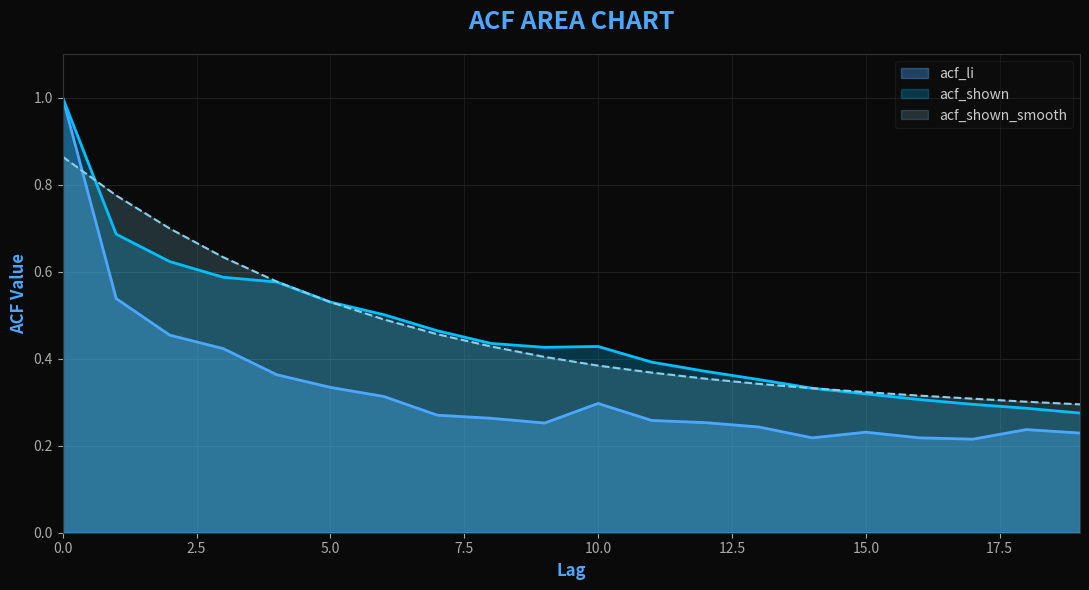

True or false: acf_li and acf_shown intersect in this chart.

False